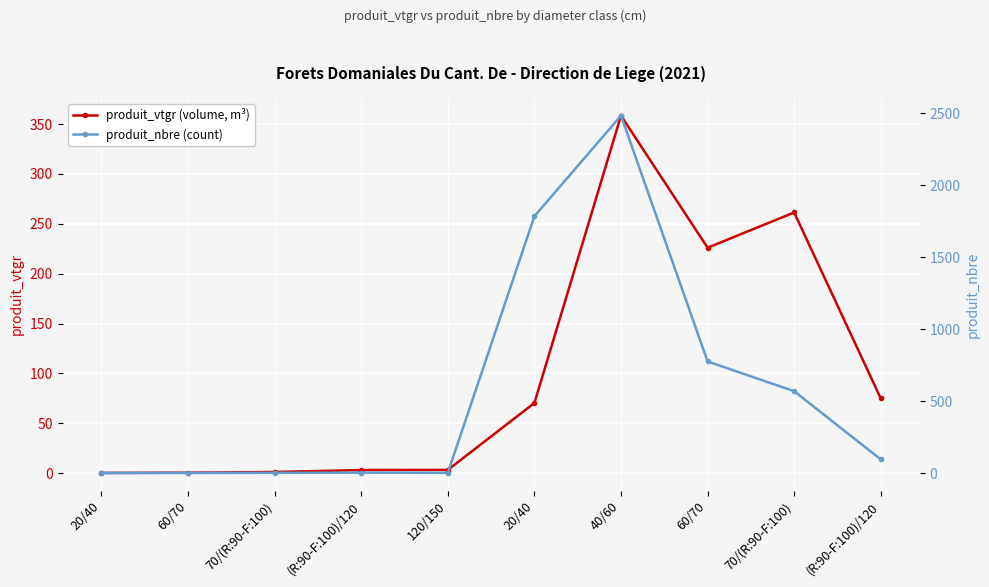

How many lines are shown in the chart?

2